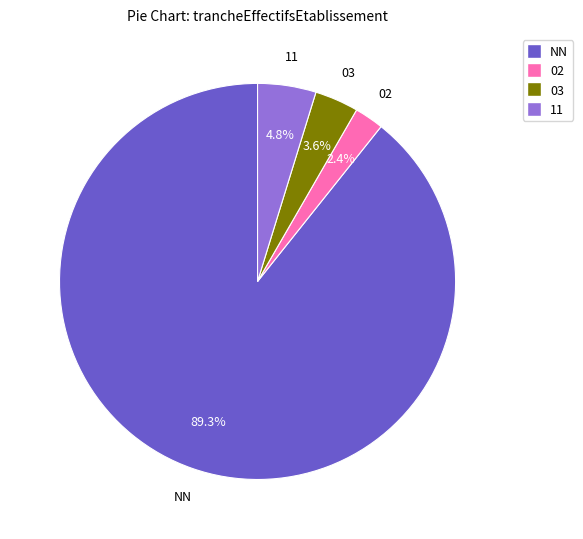

Which slice is the largest?

NN